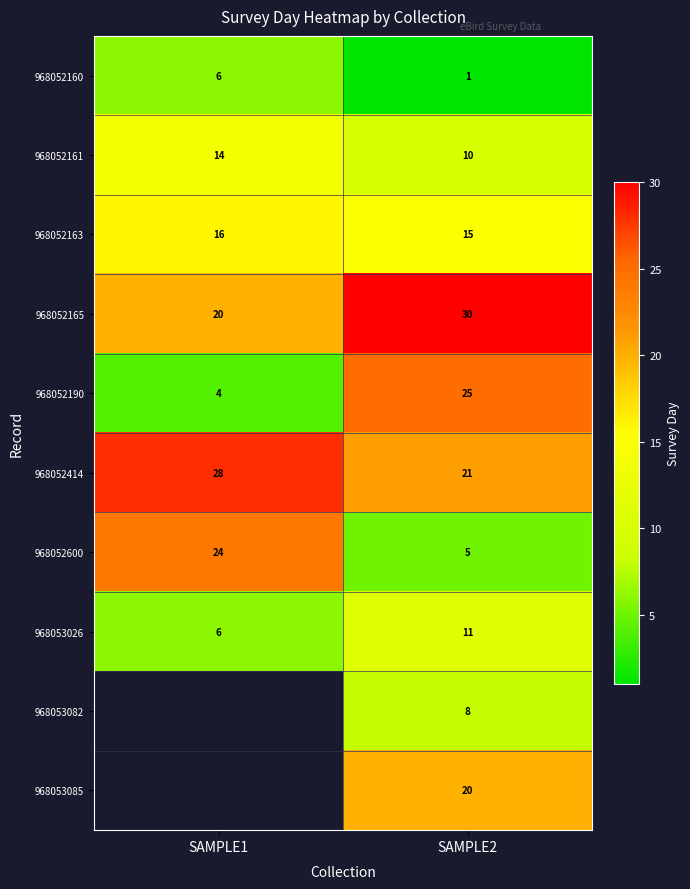

What is the difference between the maximum and minimum values in the 968053026 series?

5